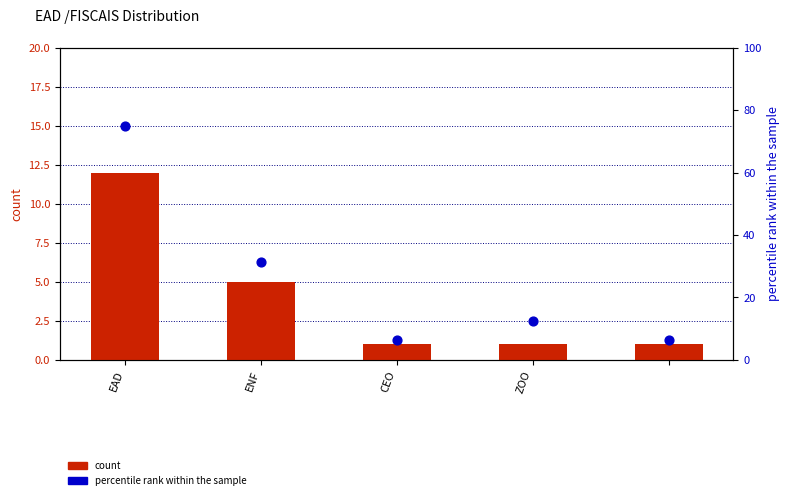

Is the value of count at CEO greater than the value of percentile rank within the sample at ZOO?

No